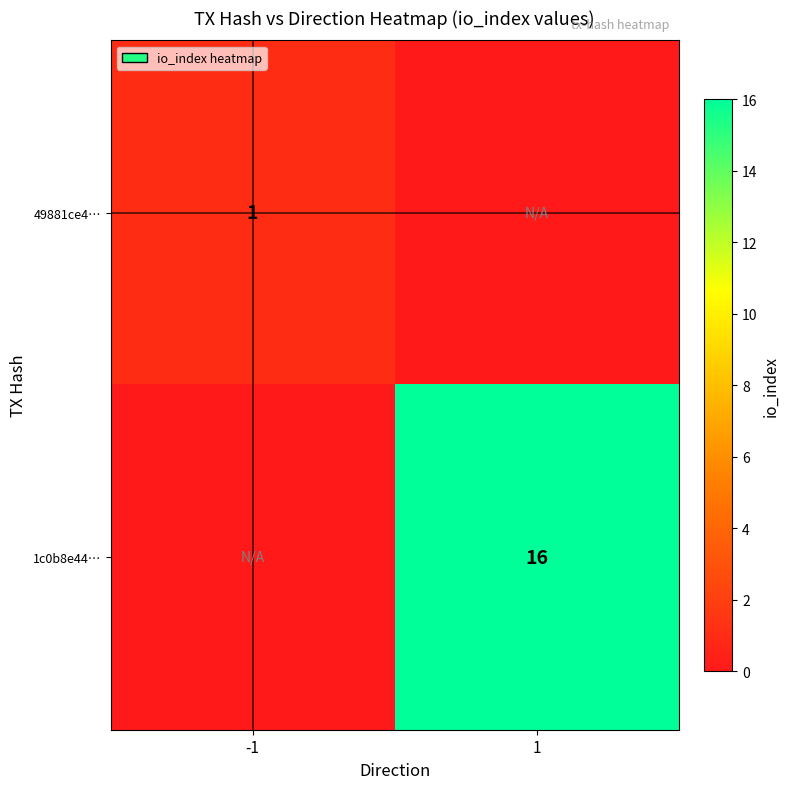

True or false: 49881ce4… has a value of 1 at -1.

True